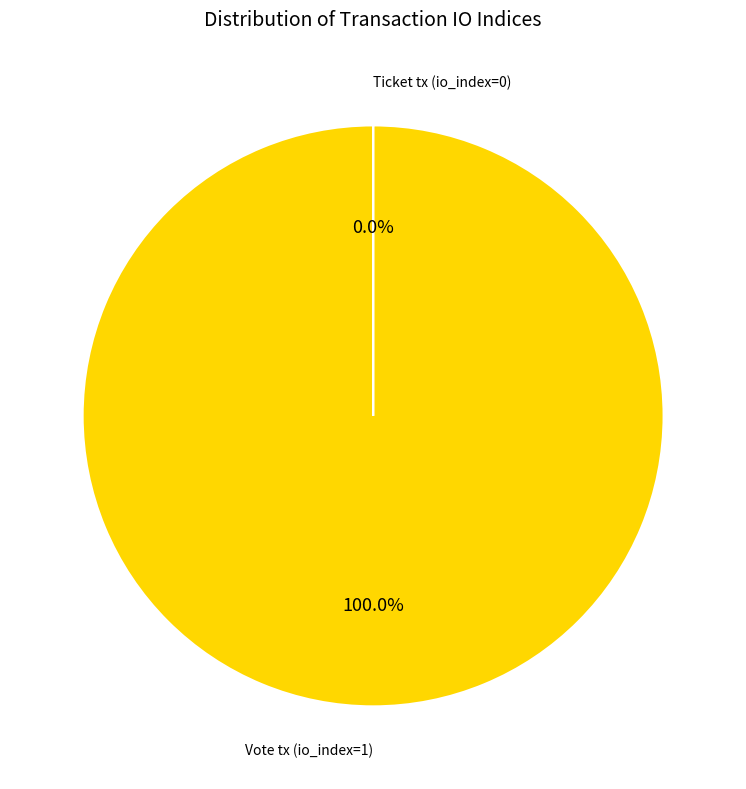

Between Ticket tx (io_index=0) and Vote tx (io_index=1), which is larger?

Vote tx (io_index=1)